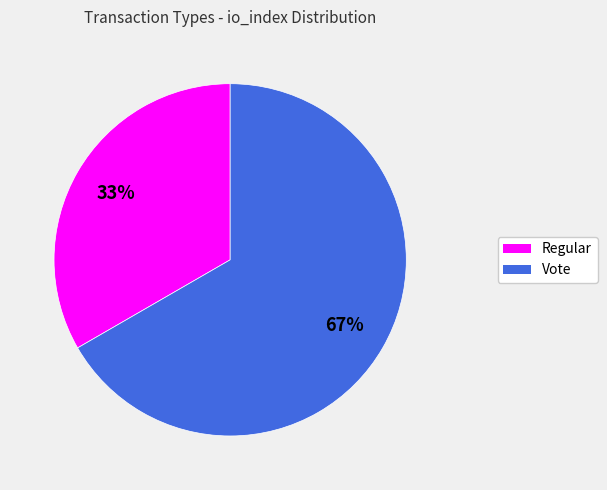

To the nearest percent, what is the average slice percentage?

50%